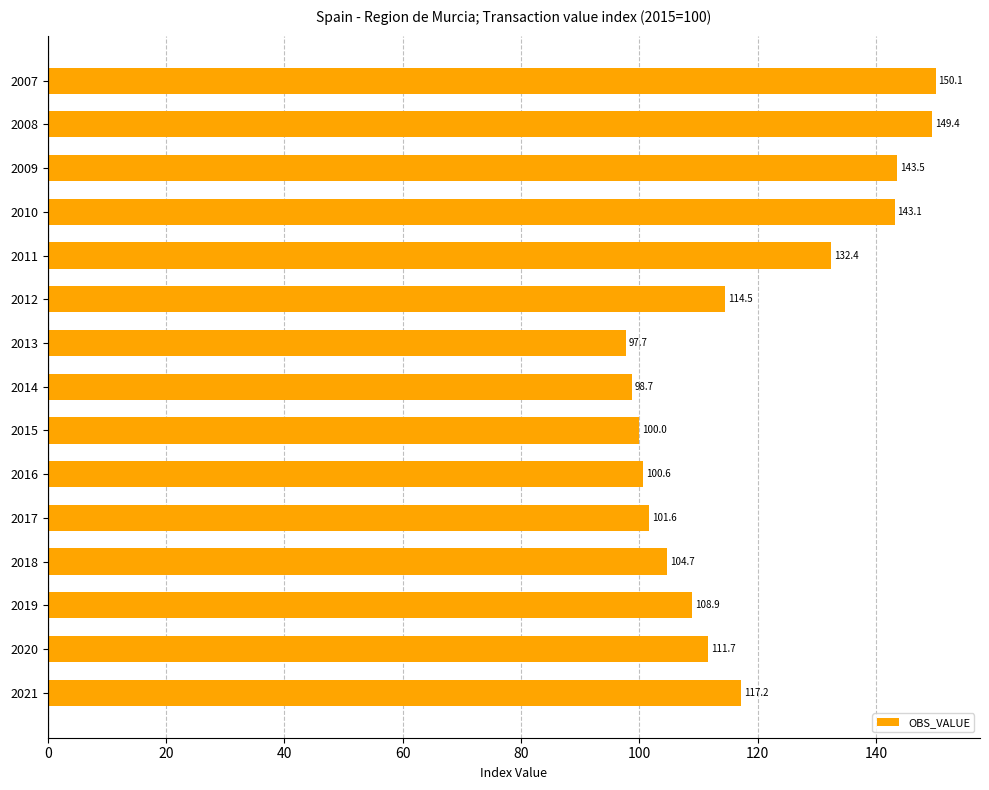

What is the value of the 8th bar from the top?

98.7